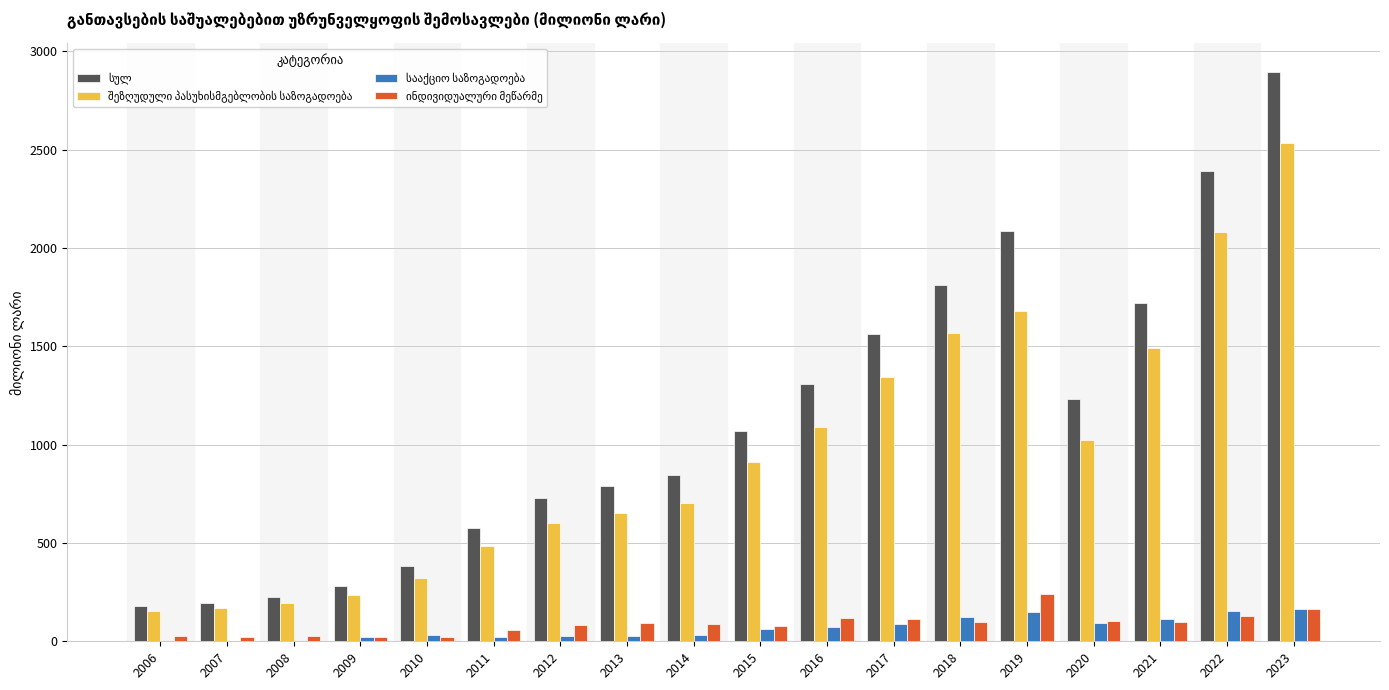

At which category is the sum across all series the highest?

2023